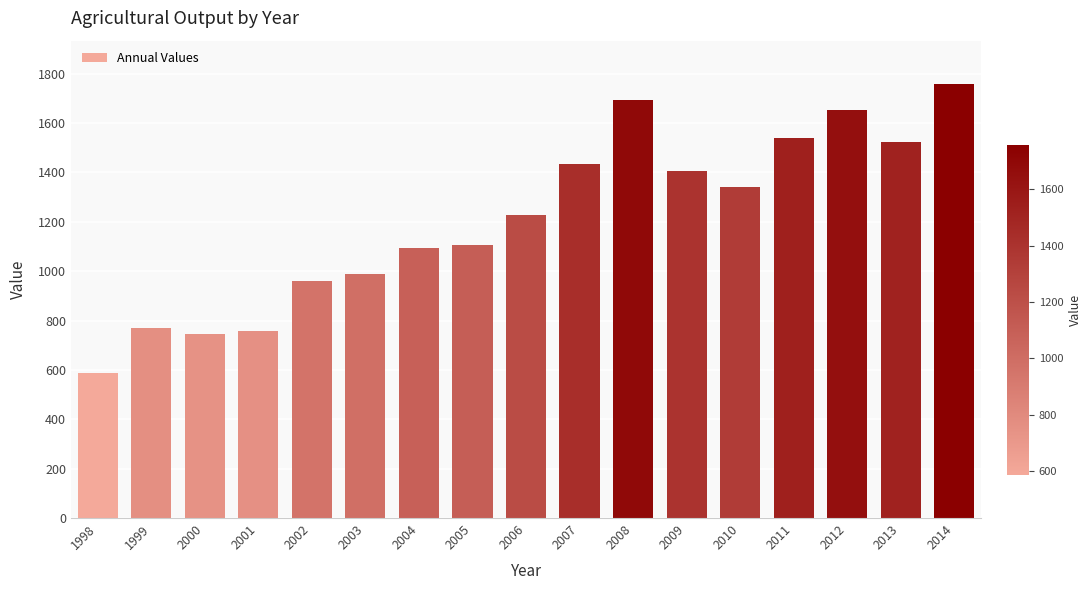

Reading left to right, extract all data points from this chart.

586	768	747	756	959	987	1093	1106	1227	1433	1694	1404	1339	1538	1652	1522	1758